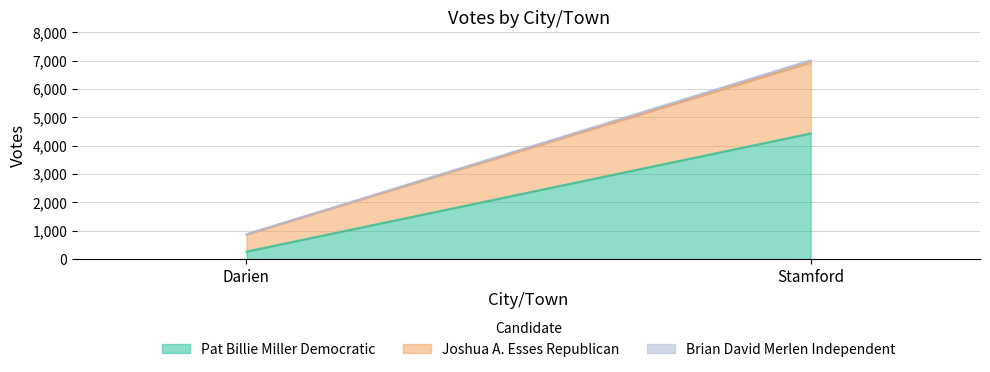

At which category is the sum across all series the highest?

Stamford